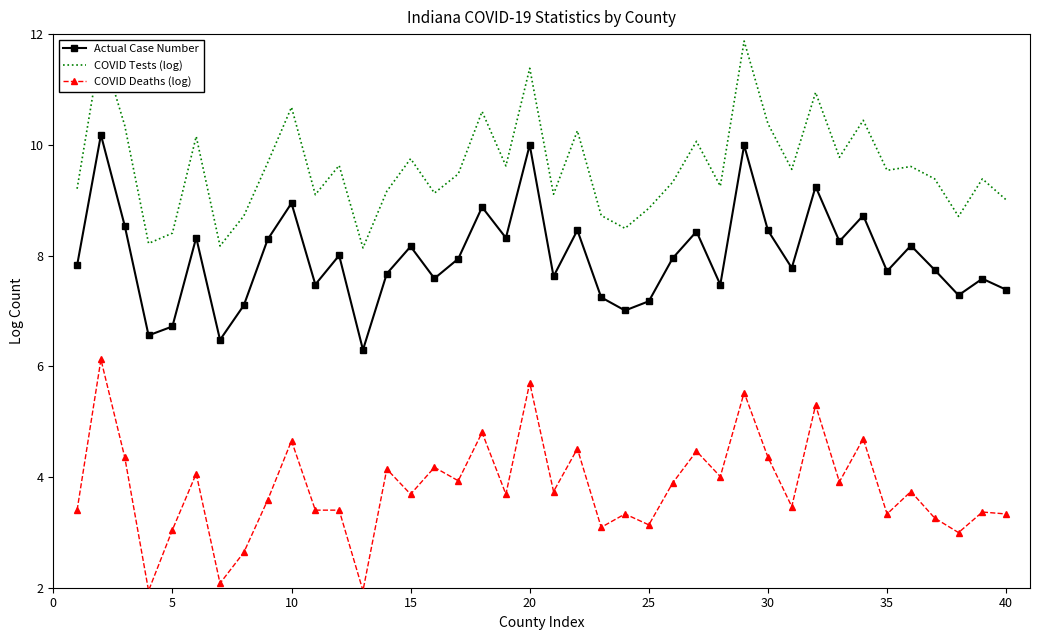

True or false: COVID Deaths (log) and Actual Case Number cross at least once.

False